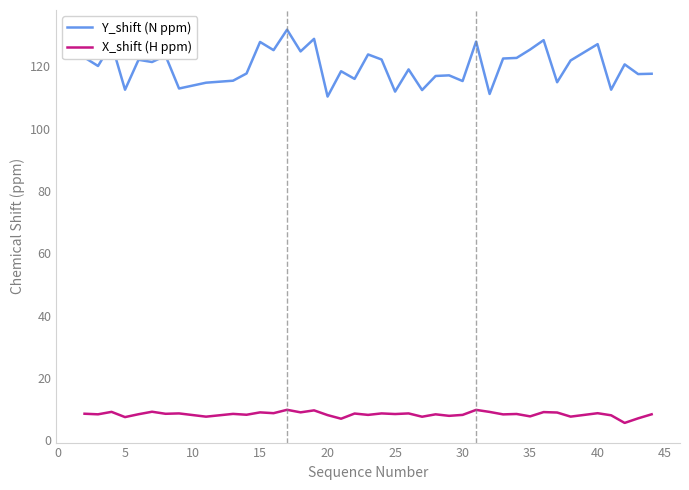

List the series in order of their overall mean, lowest first.

X_shift (H ppm), Y_shift (N ppm)